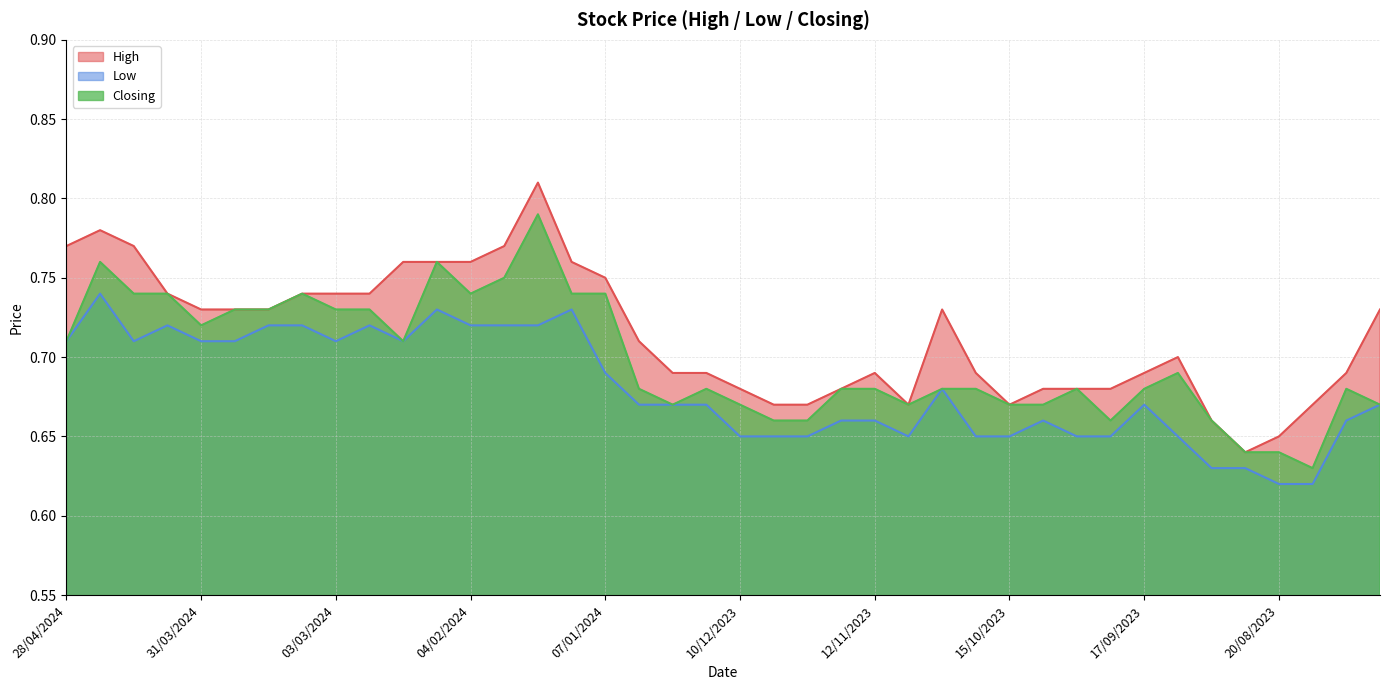

Does the chart have visible grid lines?

Yes